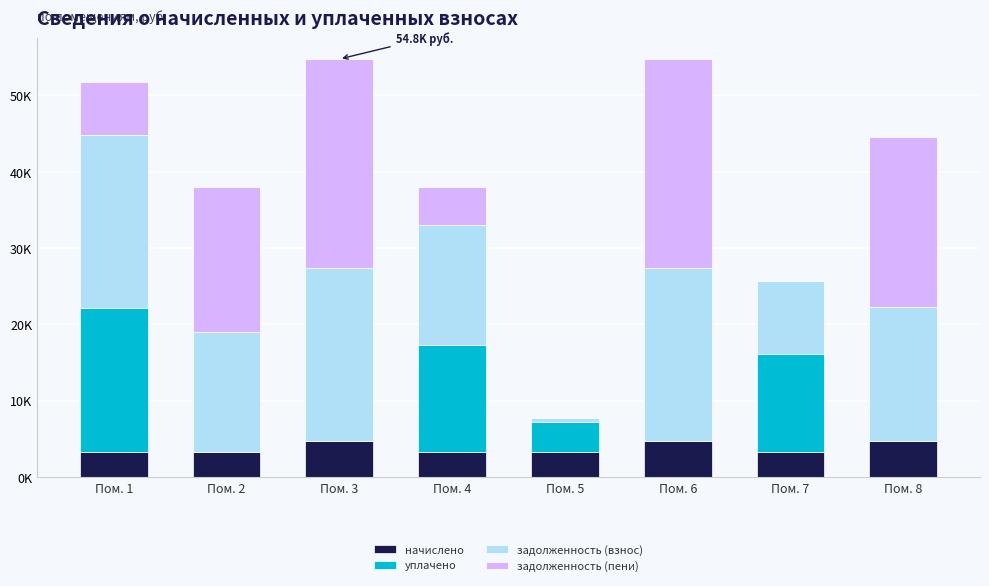

Rank the categories by уплачено value from highest to lowest.

Пом. 1, Пом. 4, Пом. 7, Пом. 5, Пом. 2, Пом. 3, Пом. 6, Пом. 8